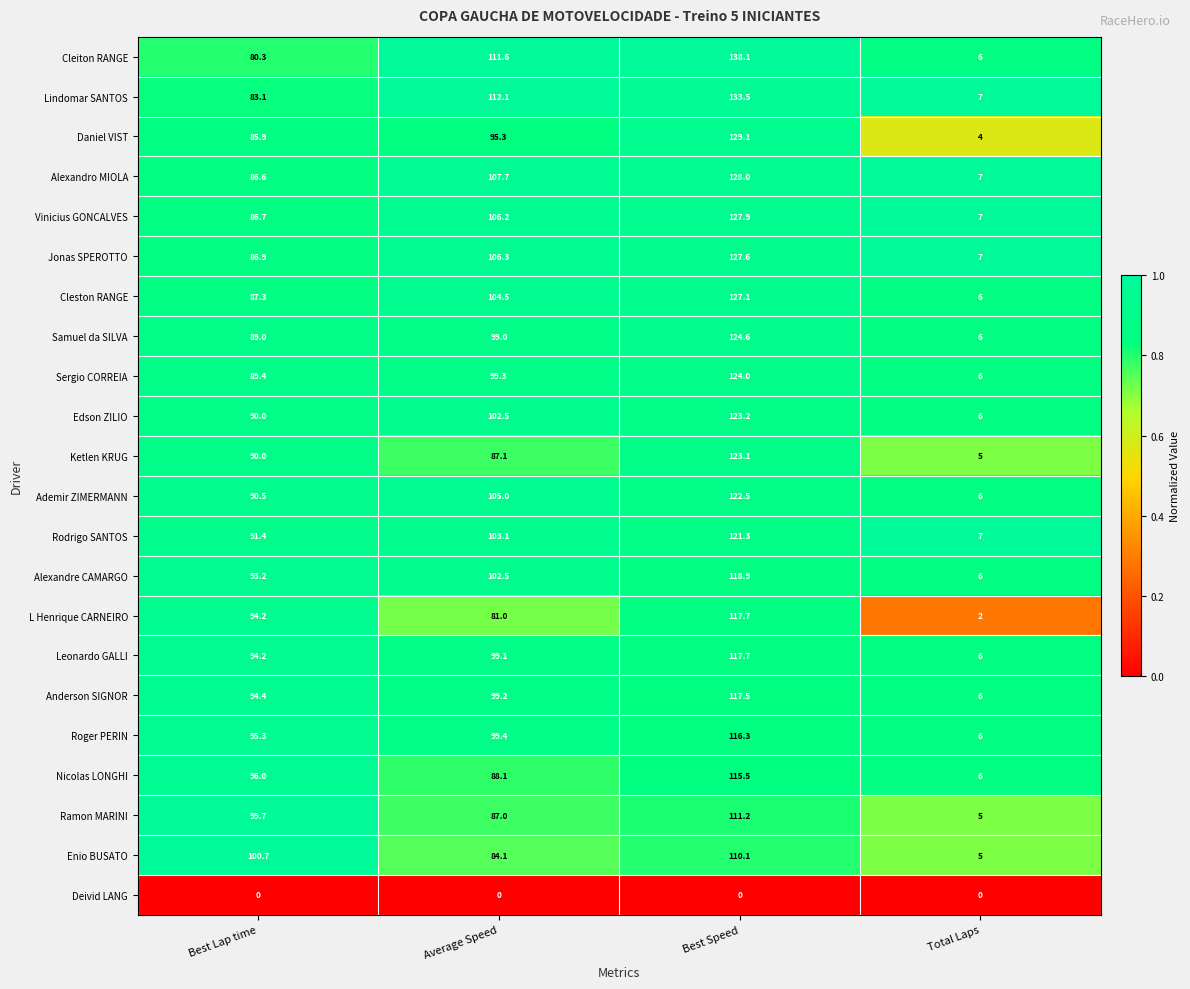

Count the number of data series in this chart.

22